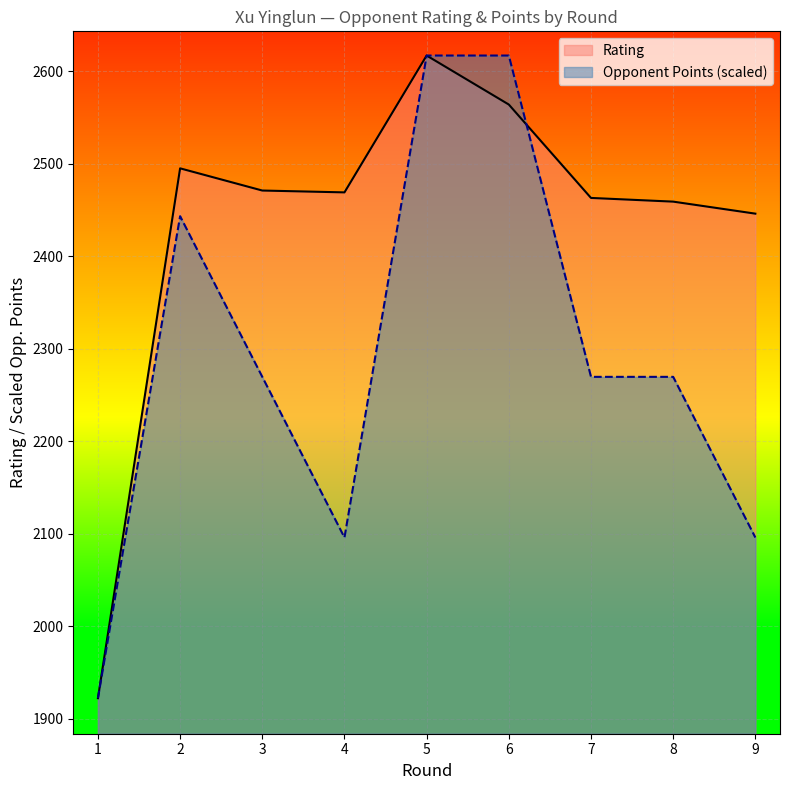

Is it true that Rating equals 818.8 at 6?

False